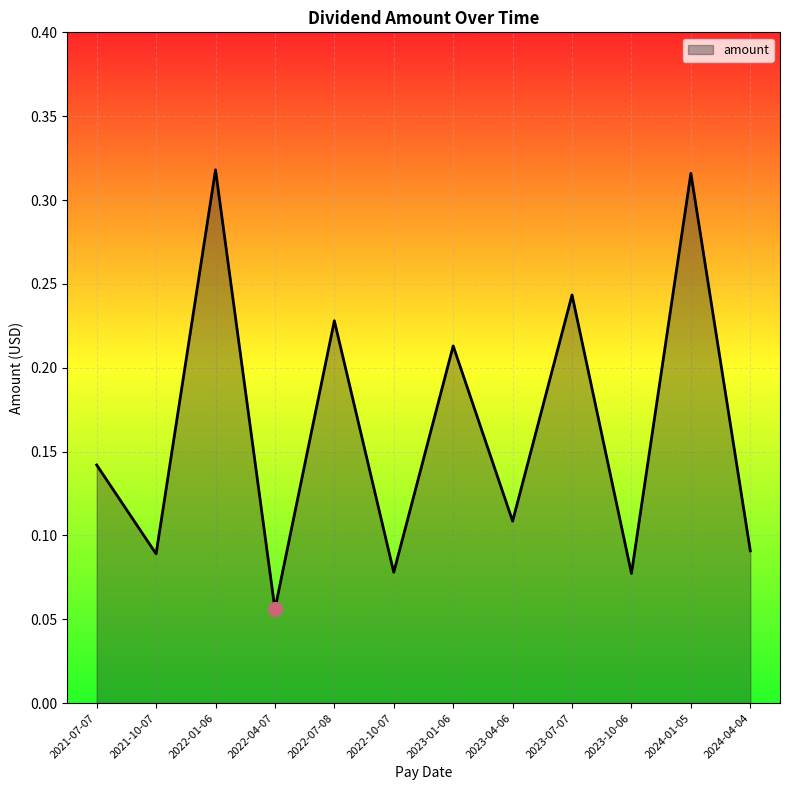

Between 2022-10-07 and 2024-04-04, which is larger?

2024-04-04